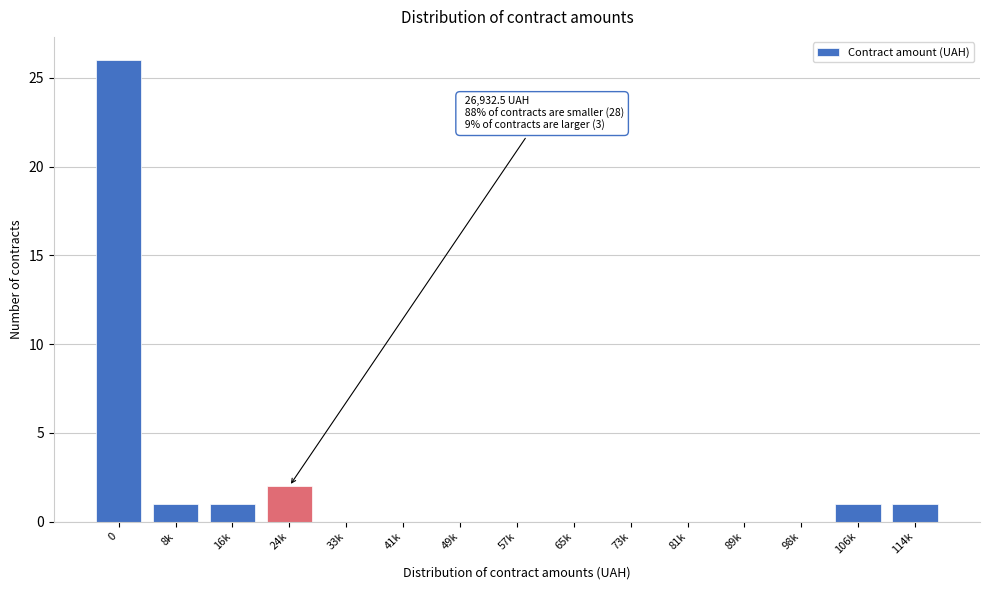

Reading left to right, list all the values displayed in this chart.

0=26	8k=1	16k=1	24k=2	33k=0	41k=0	49k=0	57k=0	65k=0	73k=0	81k=0	89k=0	98k=0	106k=1	114k=1